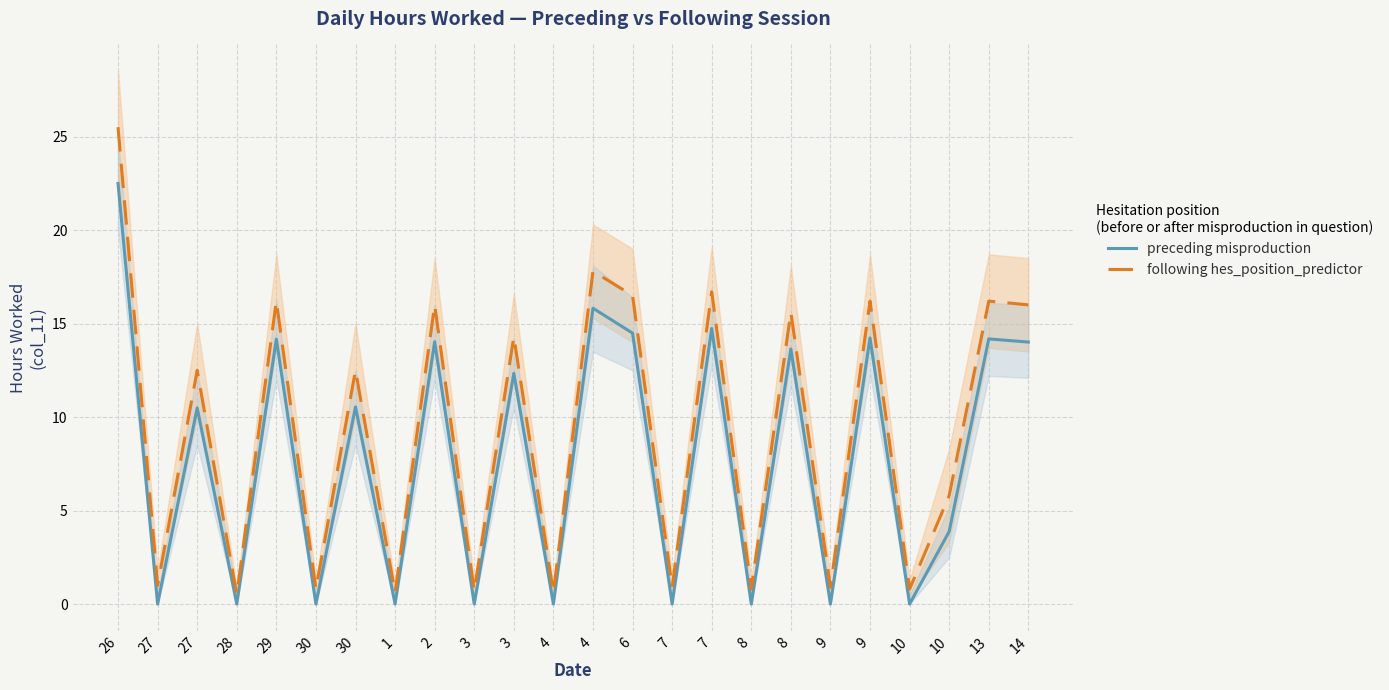

In following hes_position_predictor, how many points are lower than both neighbors (excluding endpoints)?

10